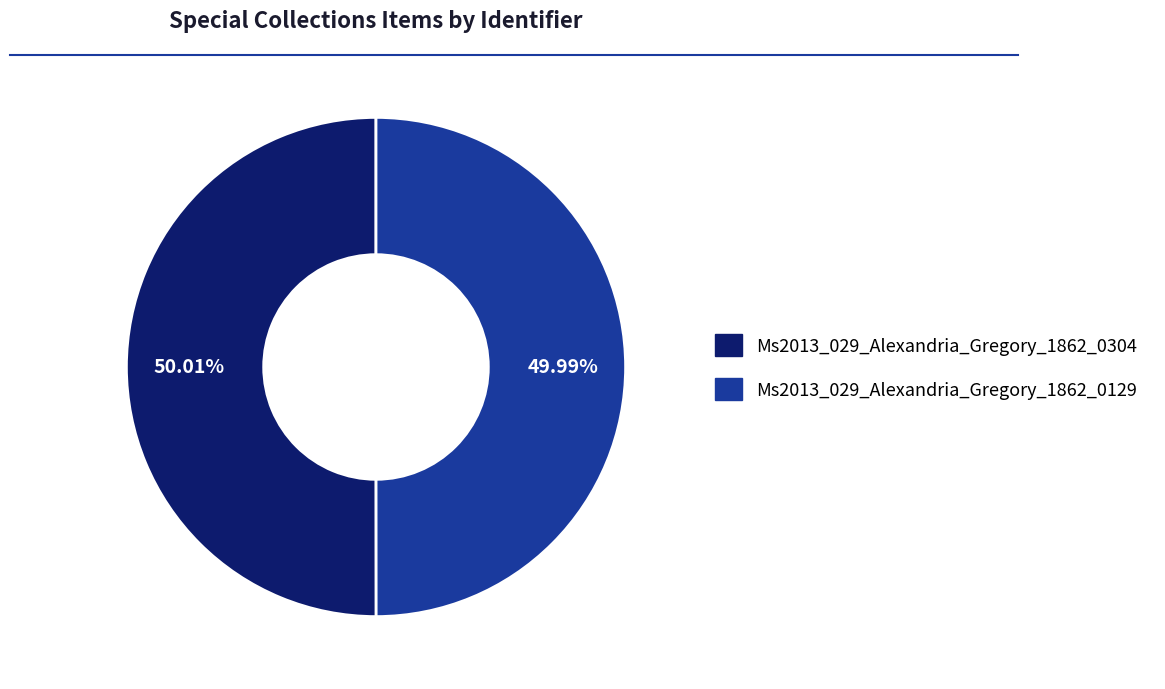

What percentage is the Ms2013_029_Alexandria_Gregory_1862_0304 slice, to the nearest percent?

50%